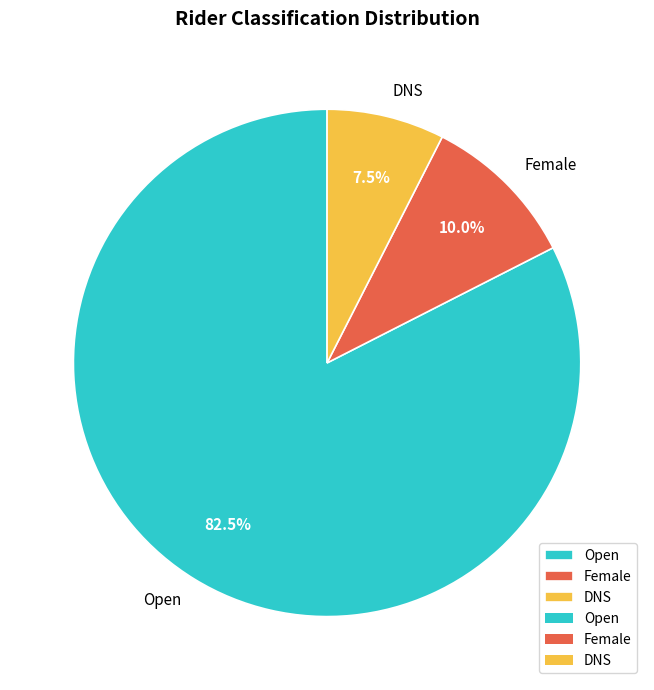

Which category has the biggest portion of the pie?

Open